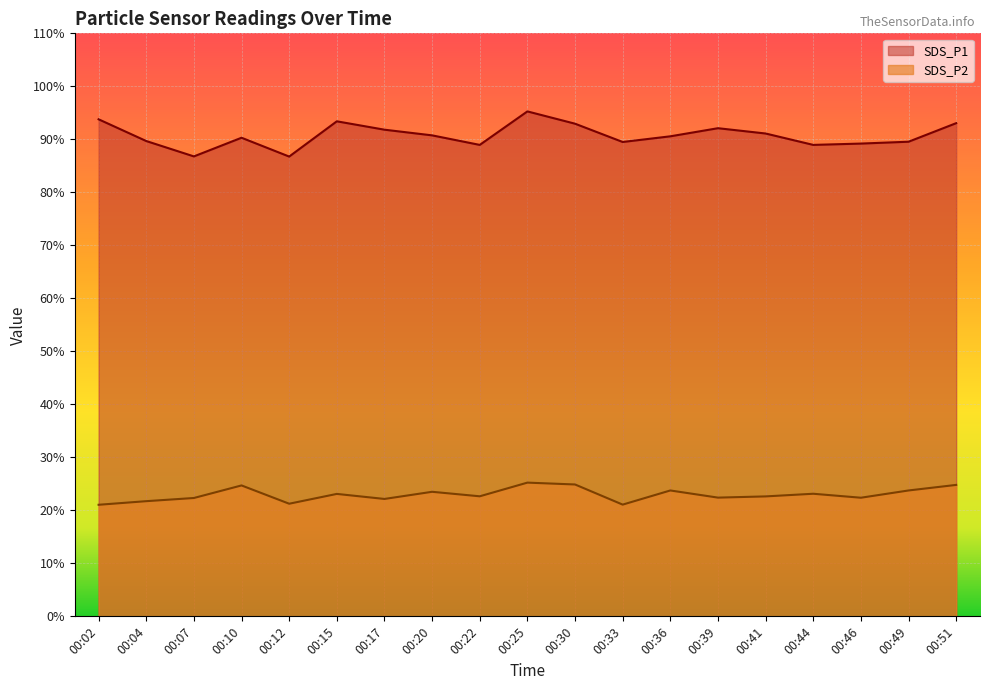

Reading left to right, extract all data points from this chart.

SDS_P1: 00:02=93.8	00:04=89.7	00:07=86.8	00:10=90.3	00:12=86.8	00:15=93.4	00:17=91.8	00:20=90.8	00:22=89.0	00:25=95.3	00:30=93.0	00:33=89.5	00:36=90.6	00:39=92.1	00:41=91.1	00:44=89.0	00:46=89.2	00:49=89.5	00:51=93.0
SDS_P2: 00:02=21.1	00:04=21.7	00:07=22.3	00:10=24.7	00:12=21.2	00:15=23.1	00:17=22.1	00:20=23.5	00:22=22.6	00:25=25.2	00:30=24.9	00:33=21.1	00:36=23.8	00:39=22.4	00:41=22.6	00:44=23.1	00:46=22.4	00:49=23.8	00:51=24.8